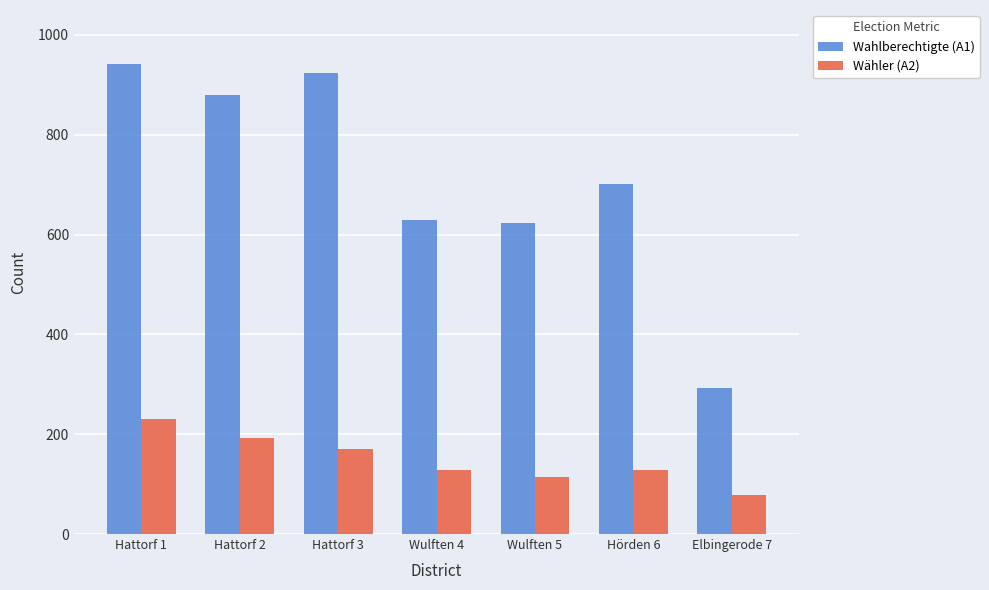

What is the difference between the maximum and minimum values in the Wähler (A2) series?

152